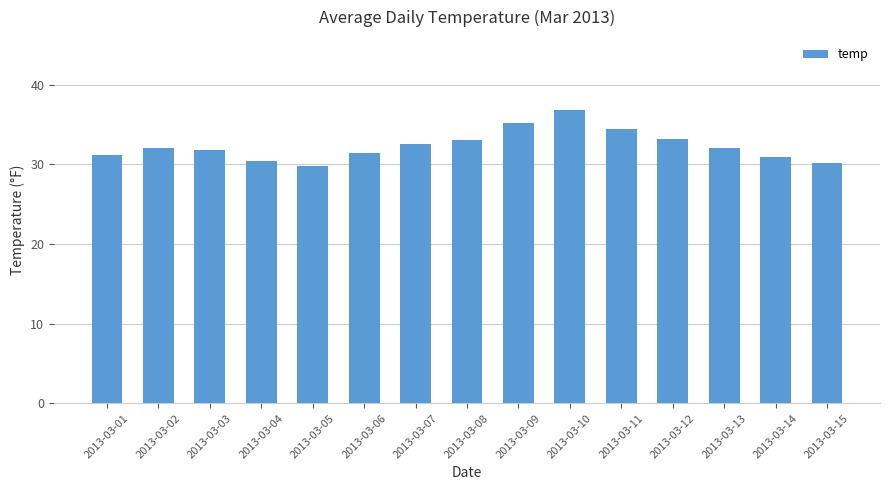

Which category has the lowest value across all series?

2013-03-05